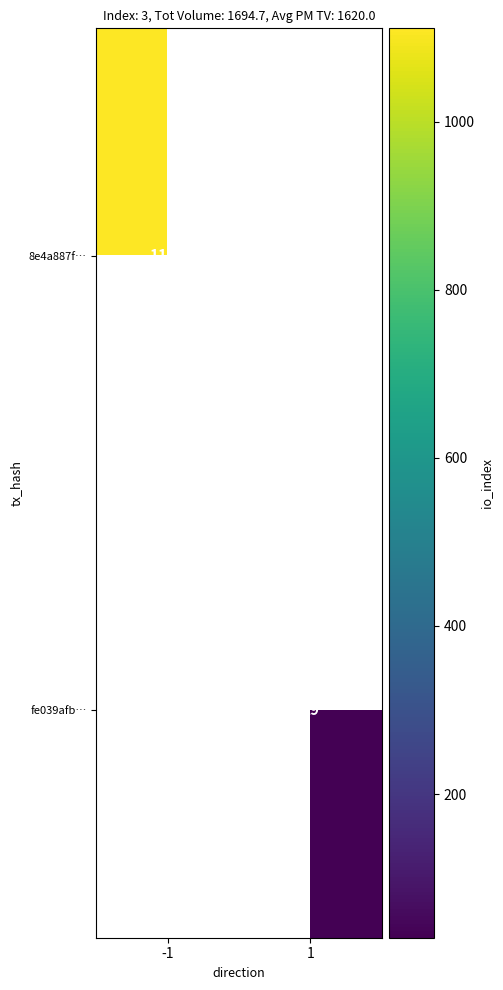

How many series are shown in this chart?

2